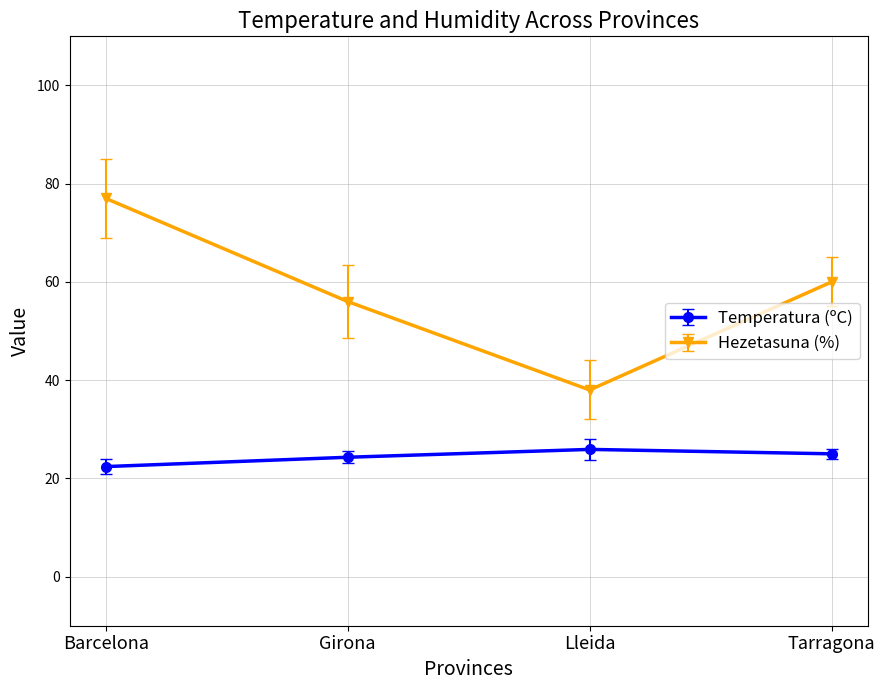

What is the sum of the Temperatura (ºC) values at Lleida and Barcelona?

48.3